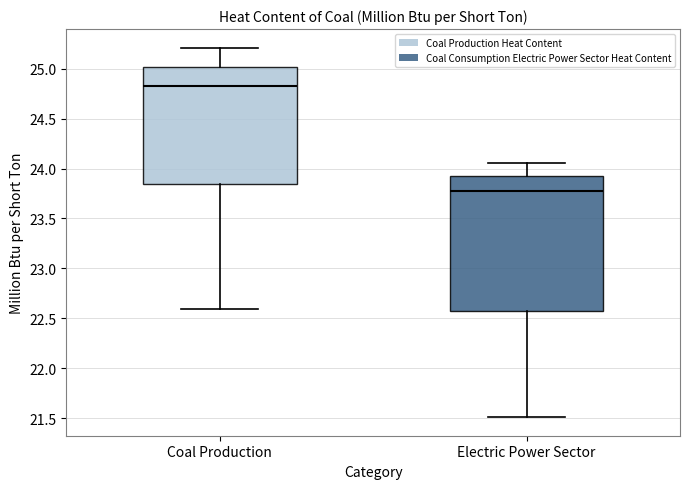

Which box is the tallest, from its lower edge to its upper edge?

Electric Power Sector